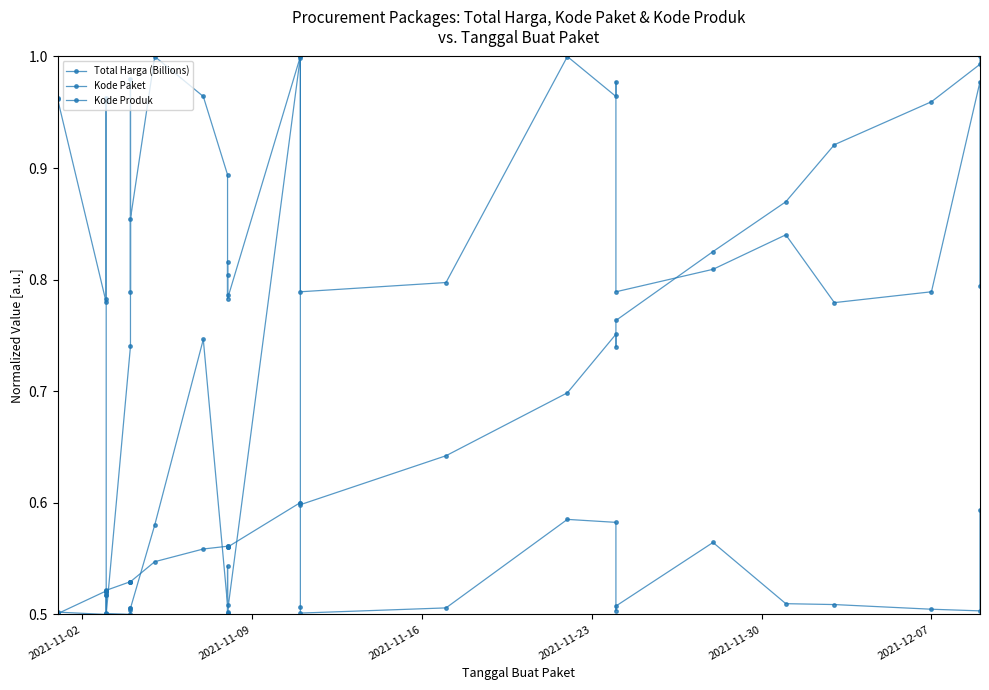

What is the minimum value for Total Harga (Billions)?

0.5